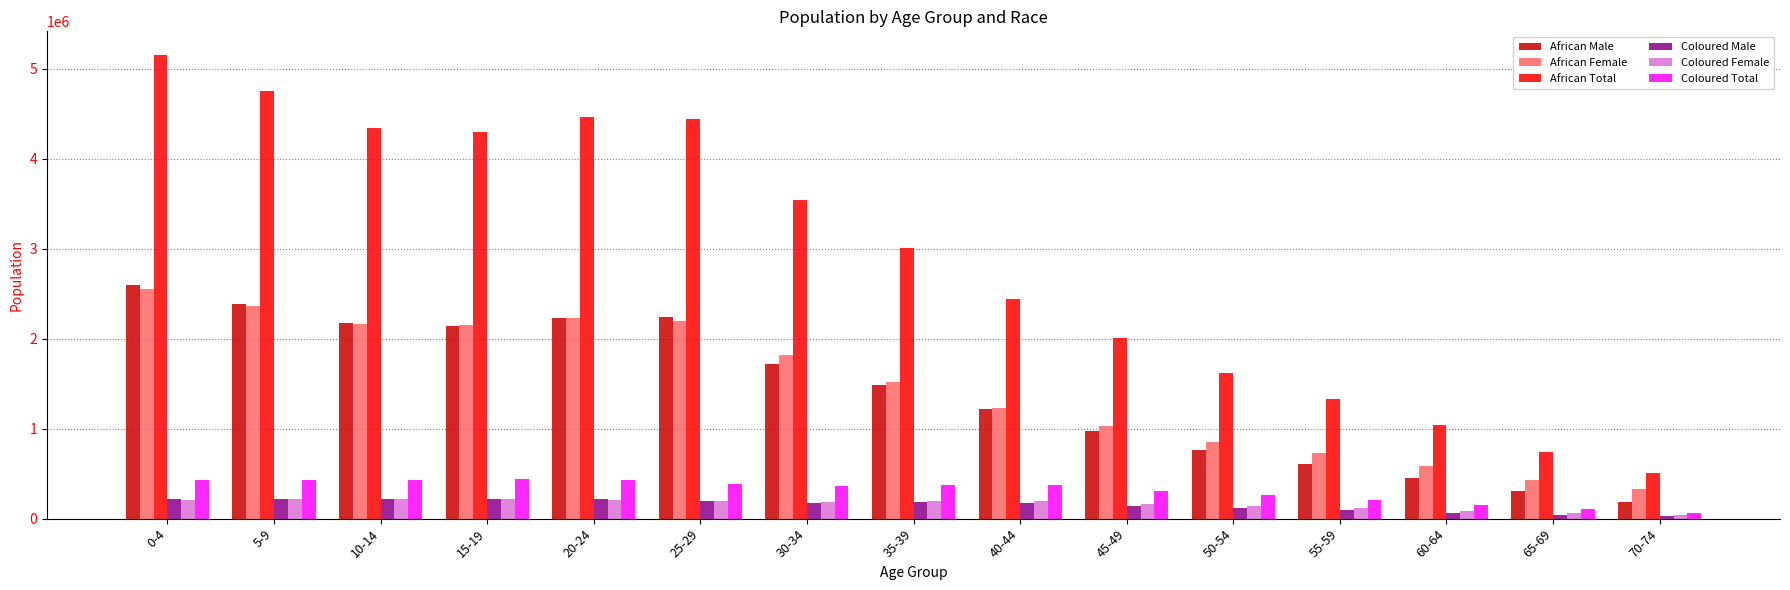

The value of African Male at 30-34 is 1713579.5. True or false?

True